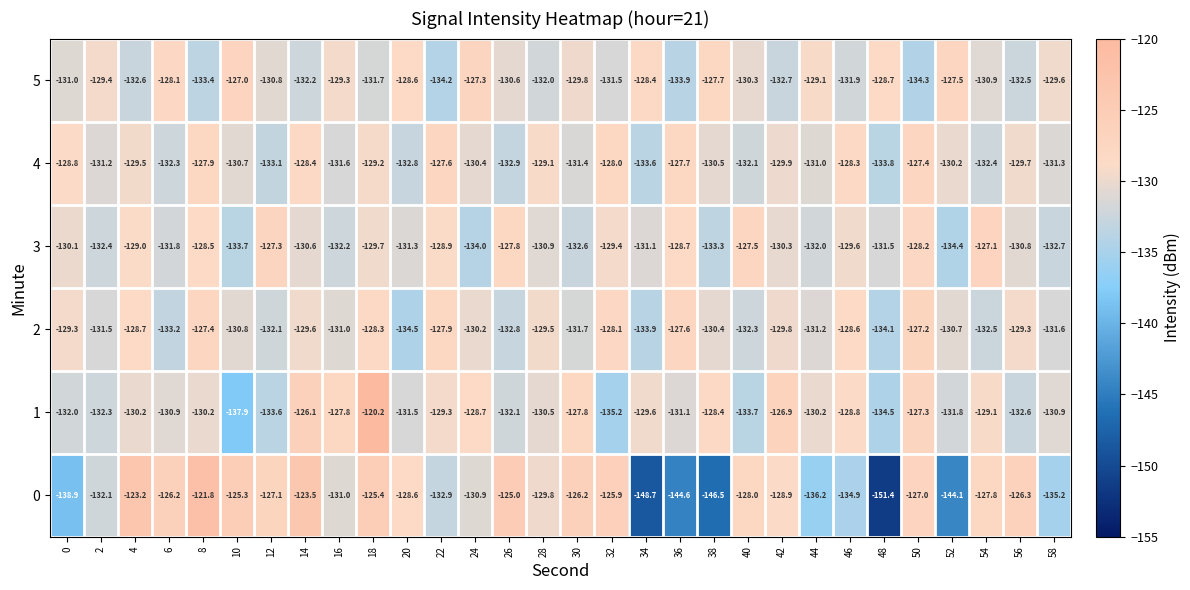

Which series has the largest range (max minus min)?

0